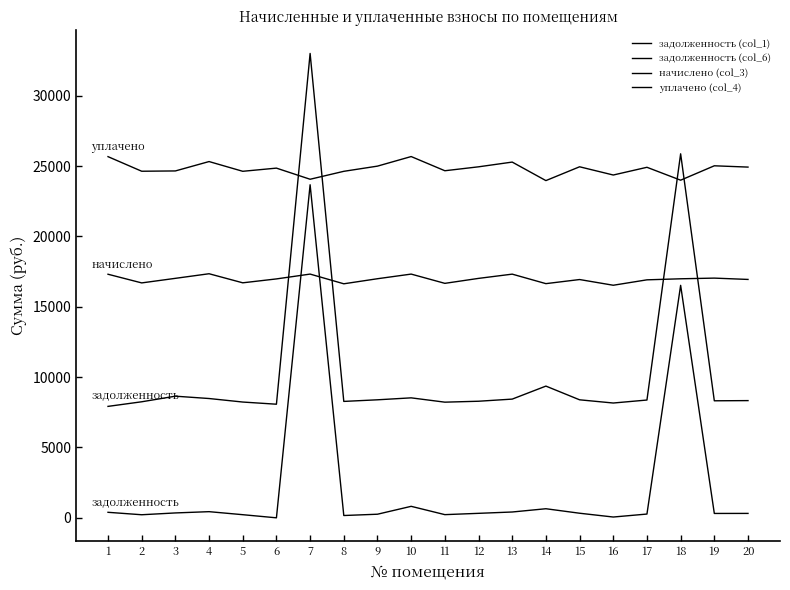

What is the sum of all задолженность (col_1) values?

45779.0